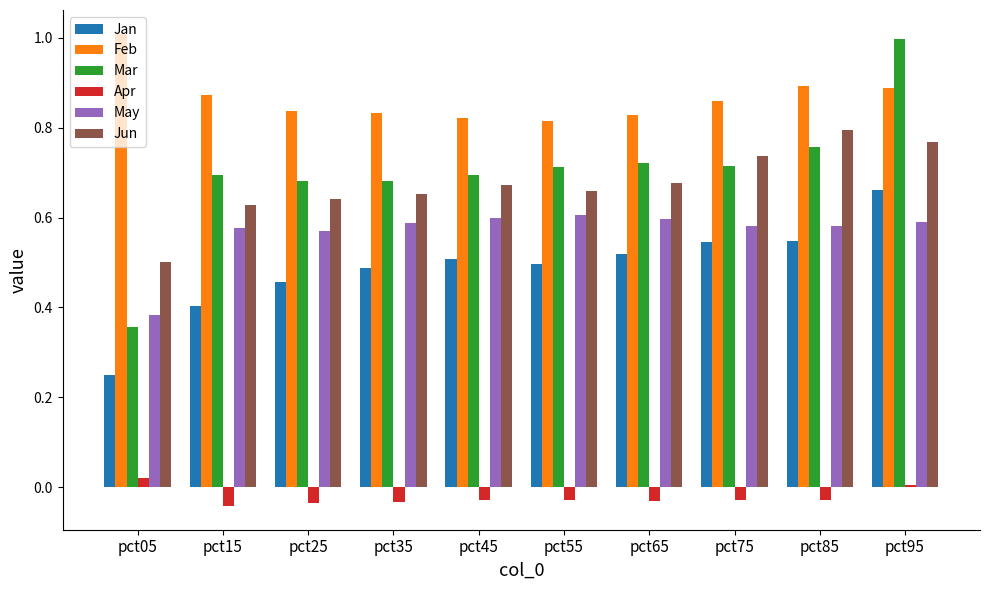

Is the value of Feb at pct95 greater than the value of Mar at pct35?

Yes